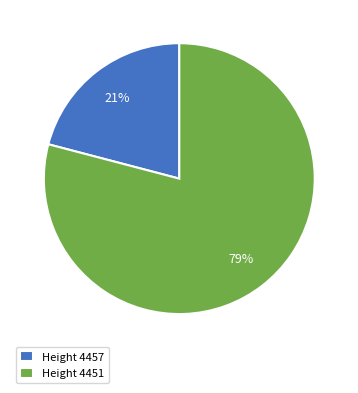

Between Height 4457 and Height 4451, which is larger?

Height 4451